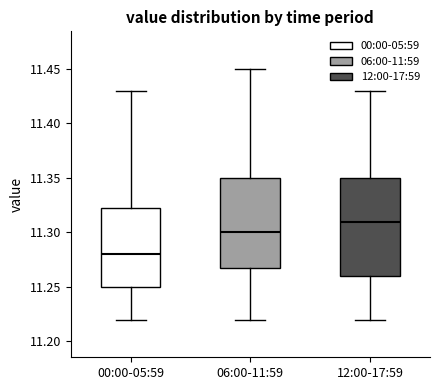

Where does the upper whisker of the box for 00:00-05:59 end on the y-axis? The values are not printed on the chart, so give them approximately, as read against the axis.

11.430